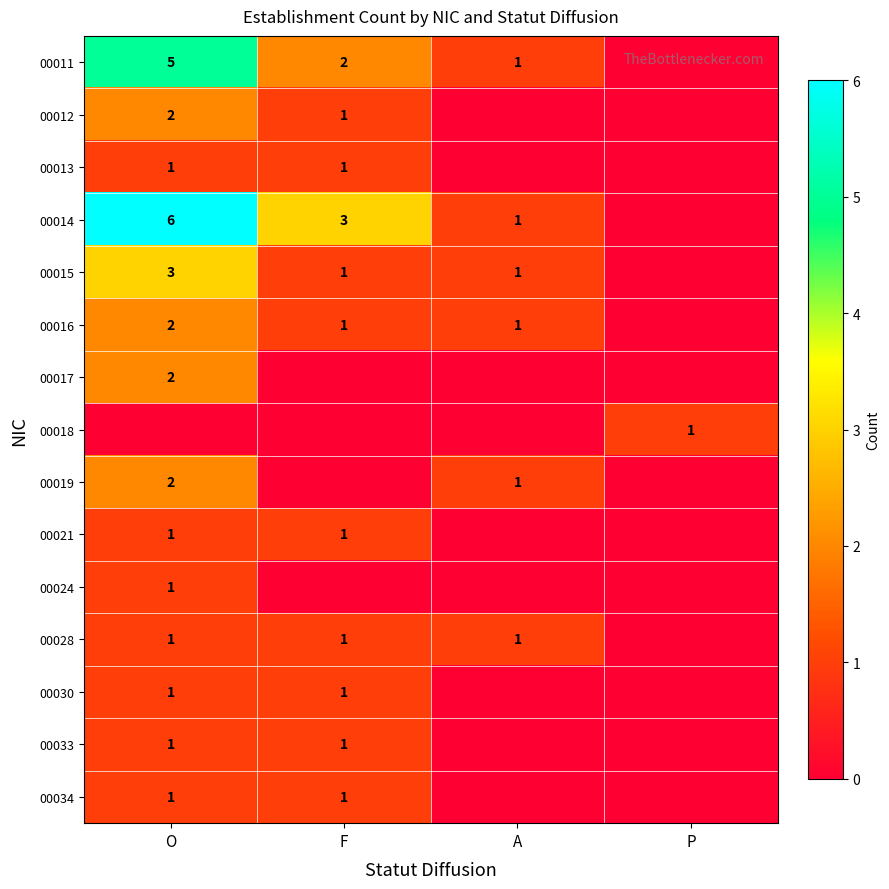

Is it true that 00016 equals 2 at O?

True